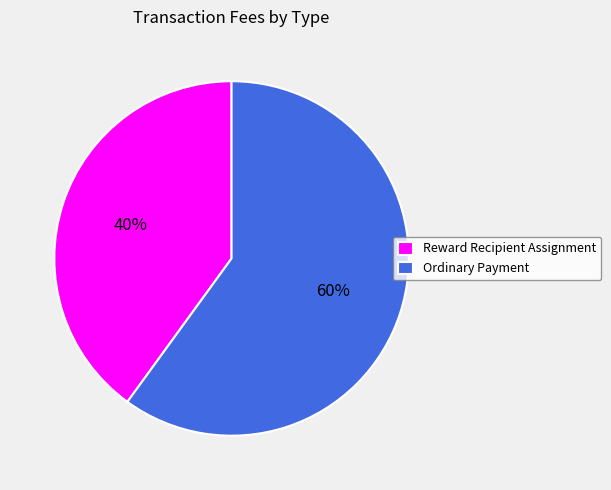

Which category has the biggest portion of the pie?

Ordinary Payment